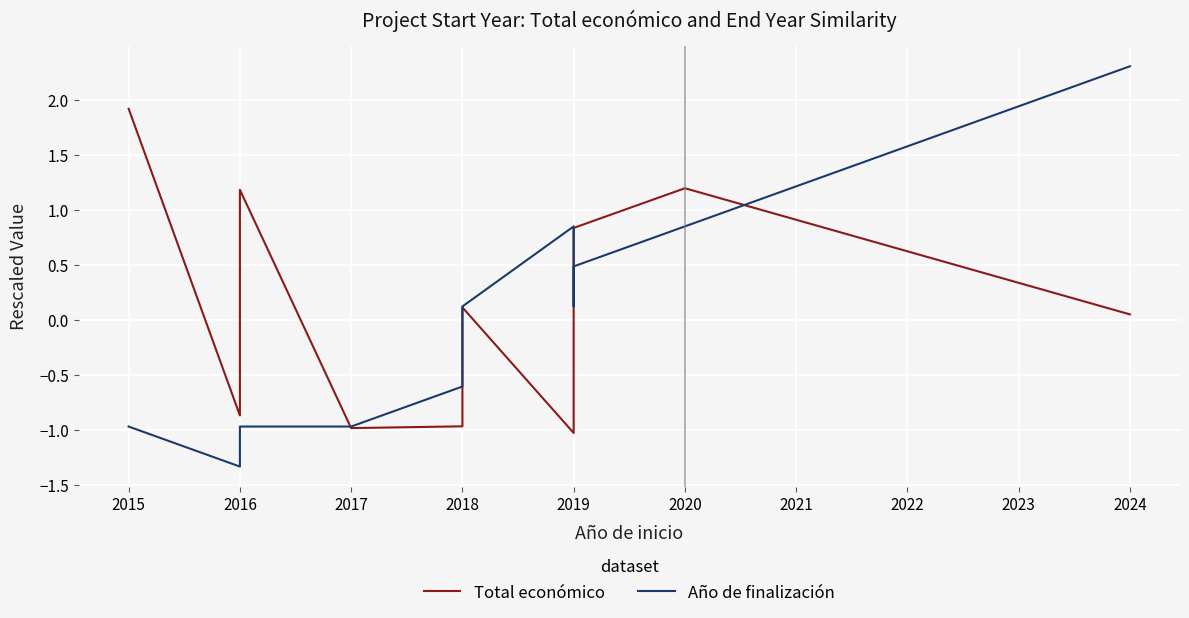

How many interior local valleys does the Año de finalización series have?

1